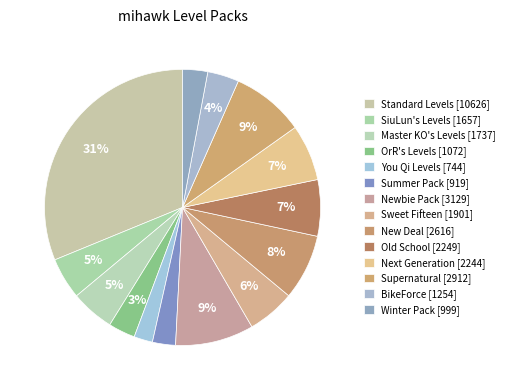

How many slices are in this pie chart?

14